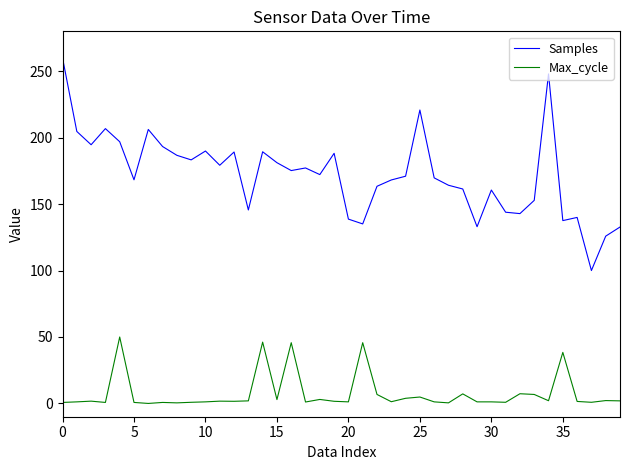

What is the difference between the maximum and minimum values in the Samples series?

160.0